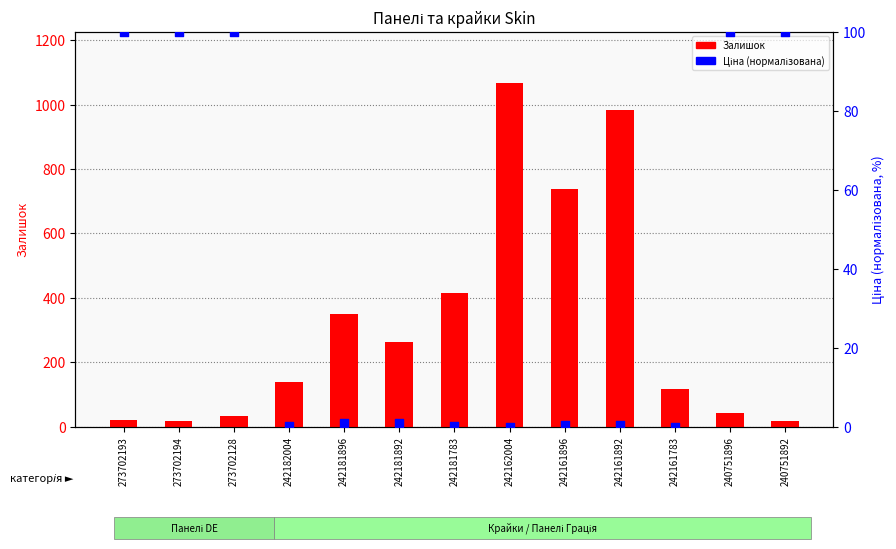

Which series reaches the minimum Y coordinate?

Ціна (норм.)